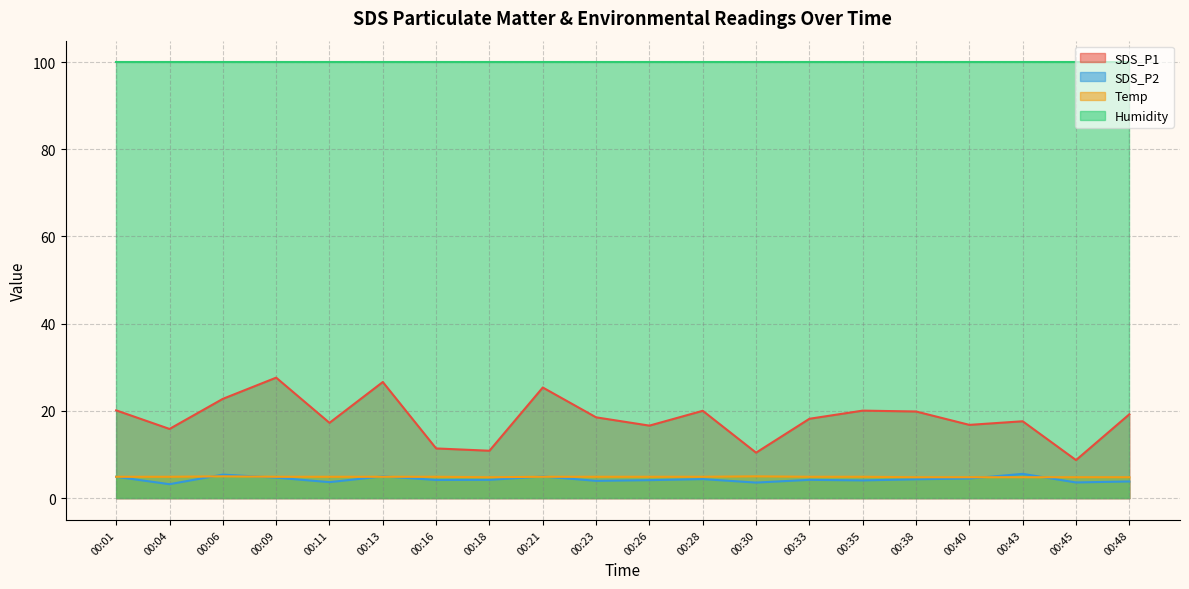

What is the sum of all SDS_P2 values?

86.4